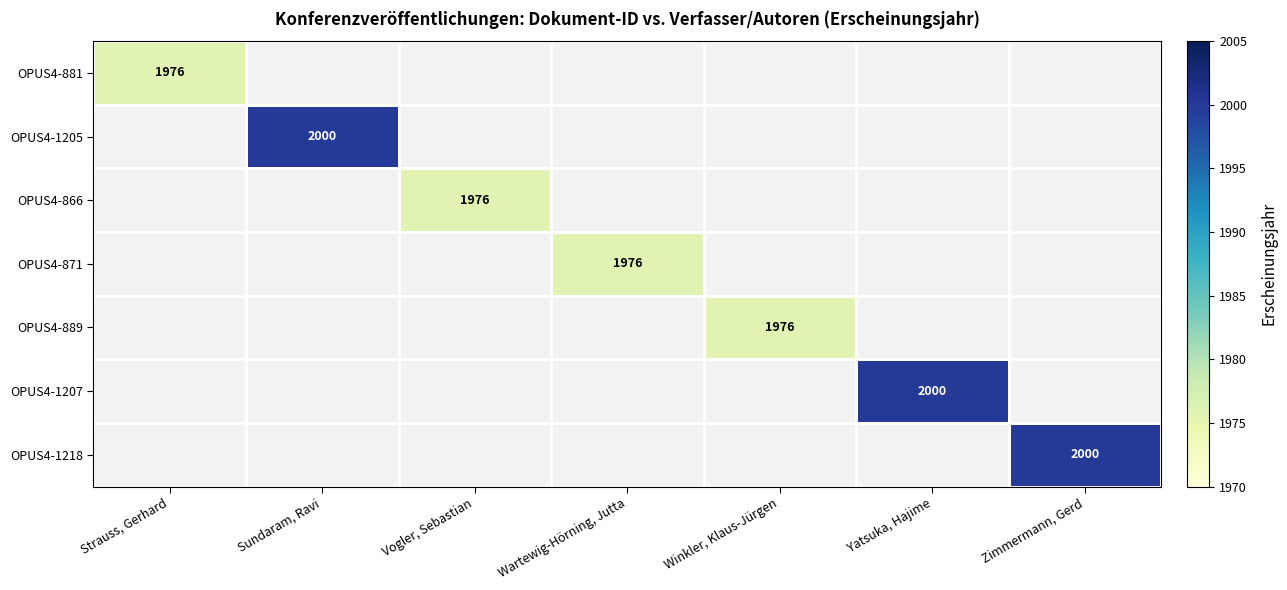

Which category has the lowest value across all series?

Strauss, Gerhard